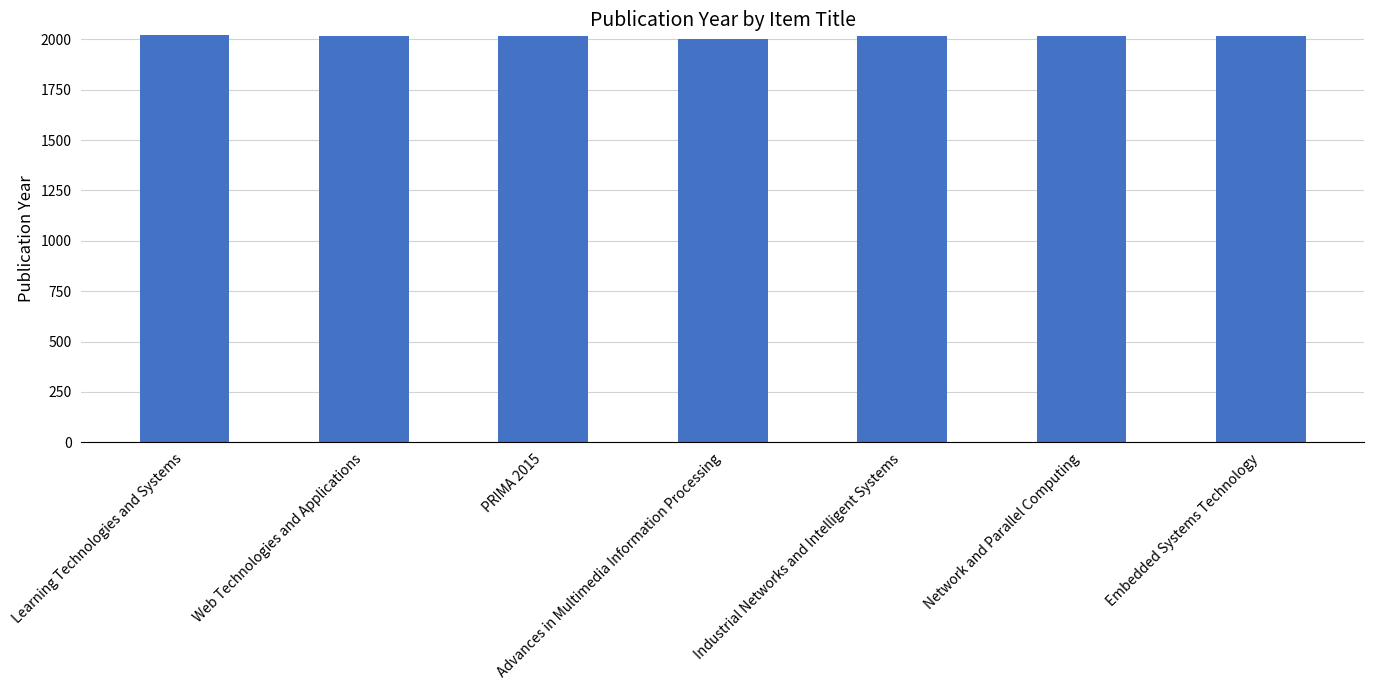

What is the maximum value shown in the chart?

2021